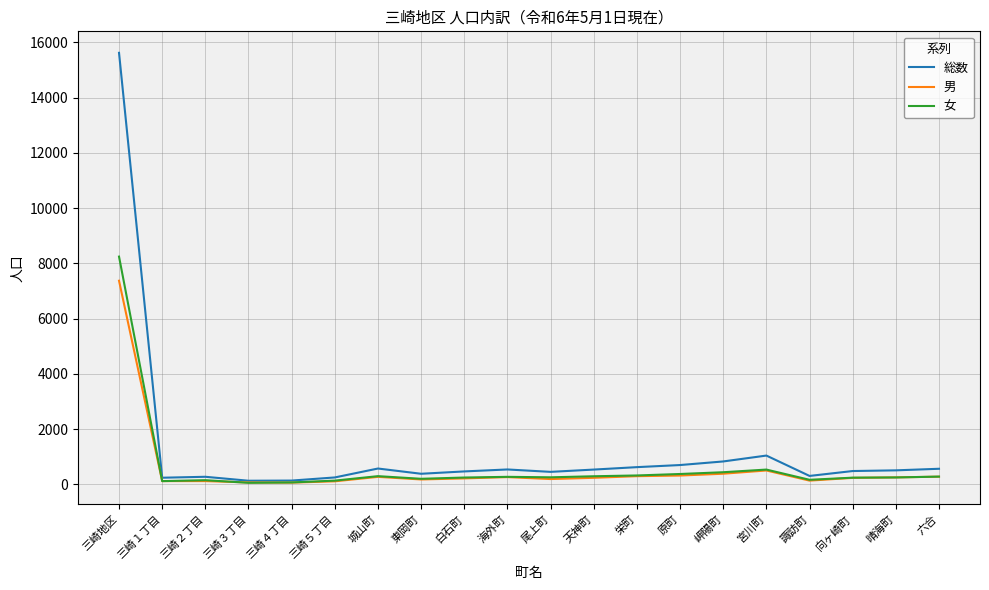

What is the difference between the second highest and second lowest values in the 女 series?

466